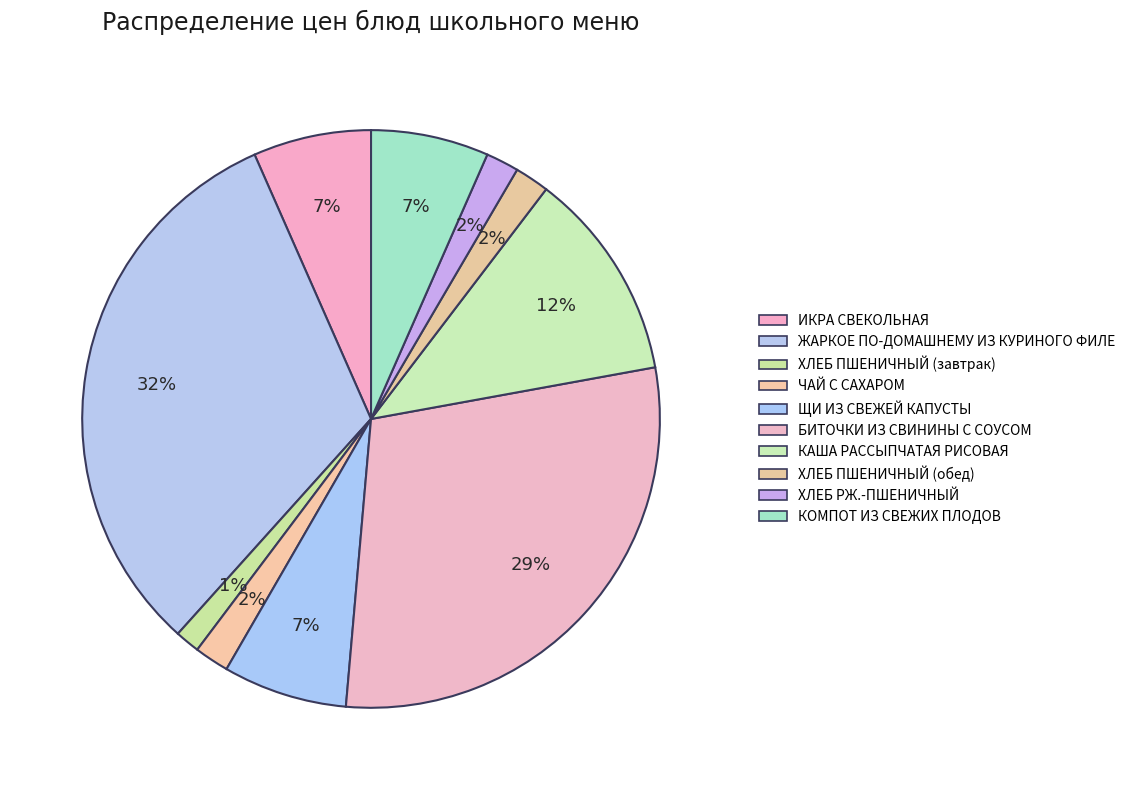

To the nearest percent, what is the combined percentage of ХЛЕБ ПШЕНИЧНЫЙ (завтрак) and БИТОЧКИ ИЗ СВИНИНЫ С СОУСОМ?

31%